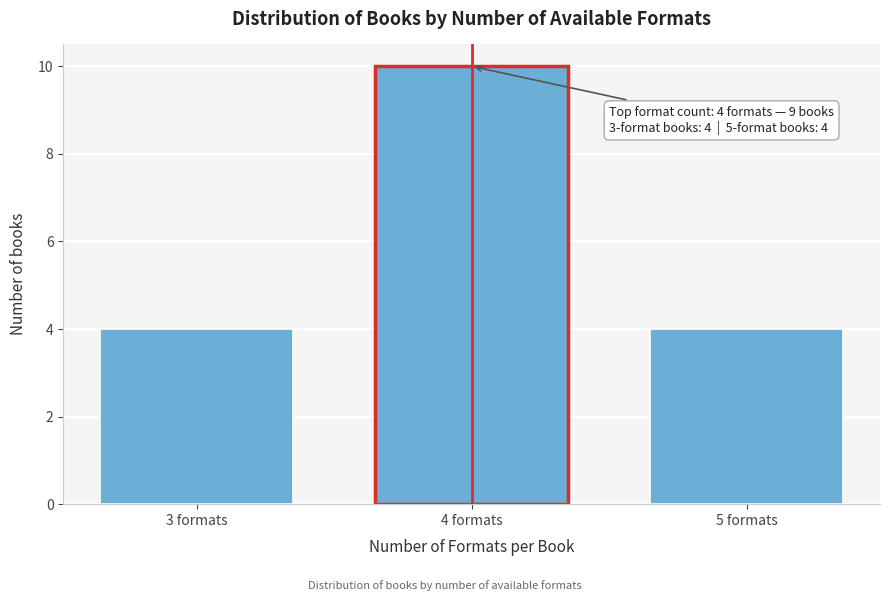

Reading left to right, transcribe all the data shown in this chart.

3 formats=4	4 formats=10	5 formats=4